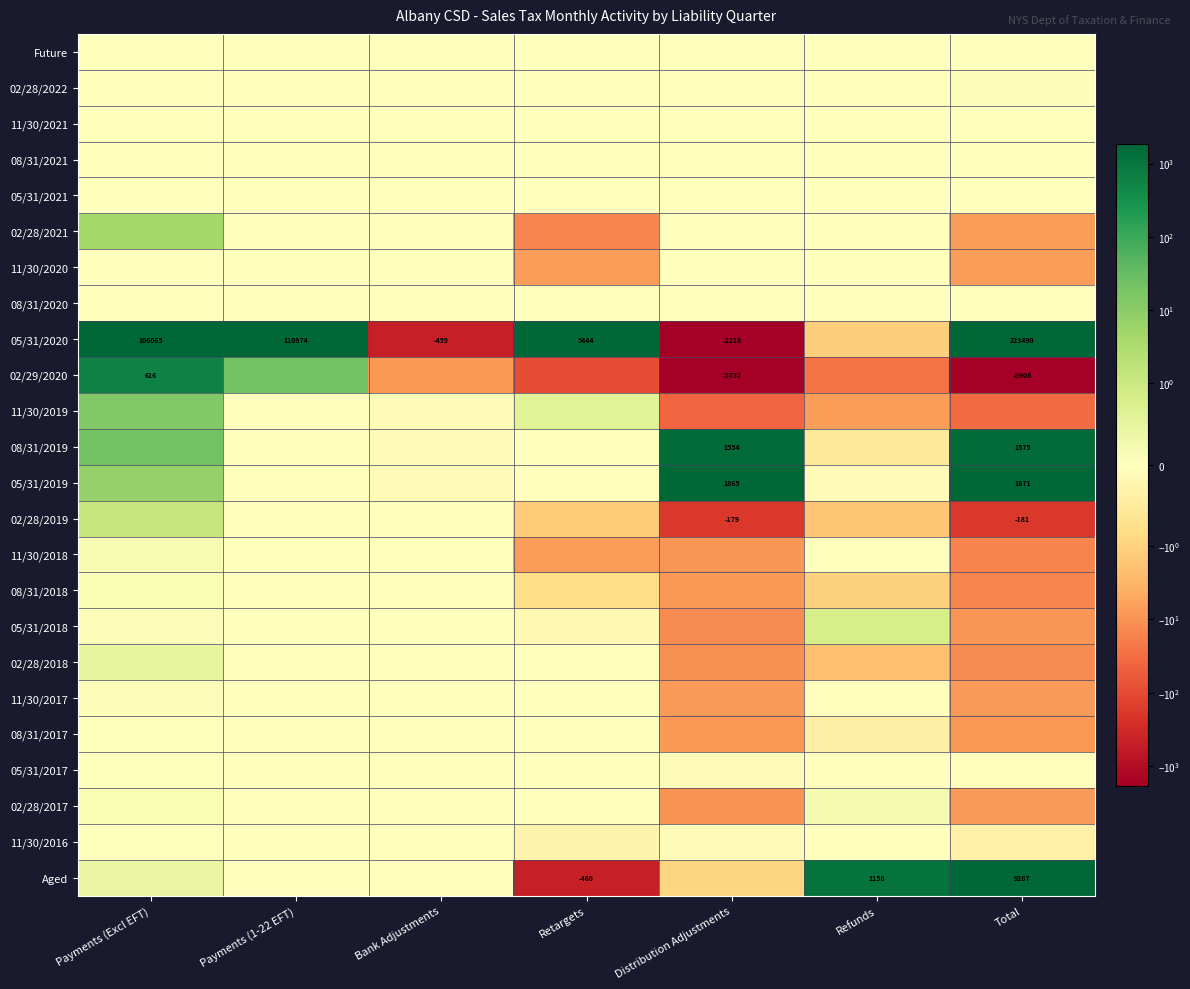

How many data points in 02/28/2018 are less than 0?

5